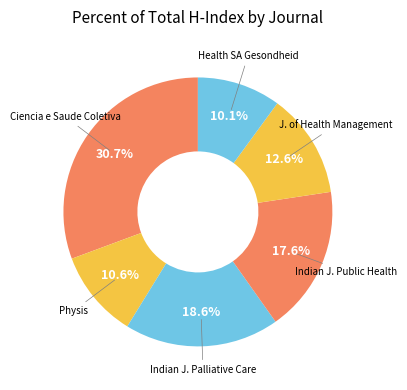

Does any single category account for the majority?

No